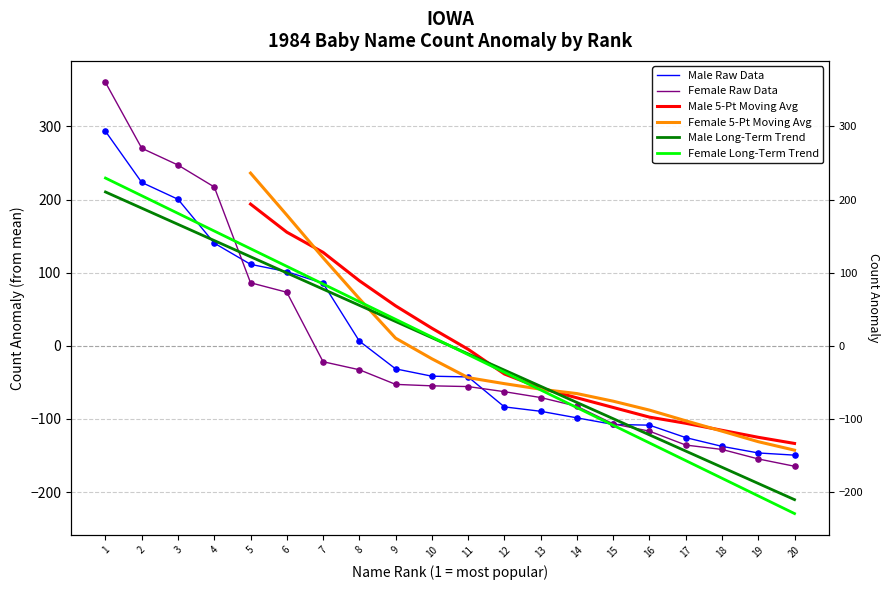

Which series has the largest total across all categories?

Female Raw Data